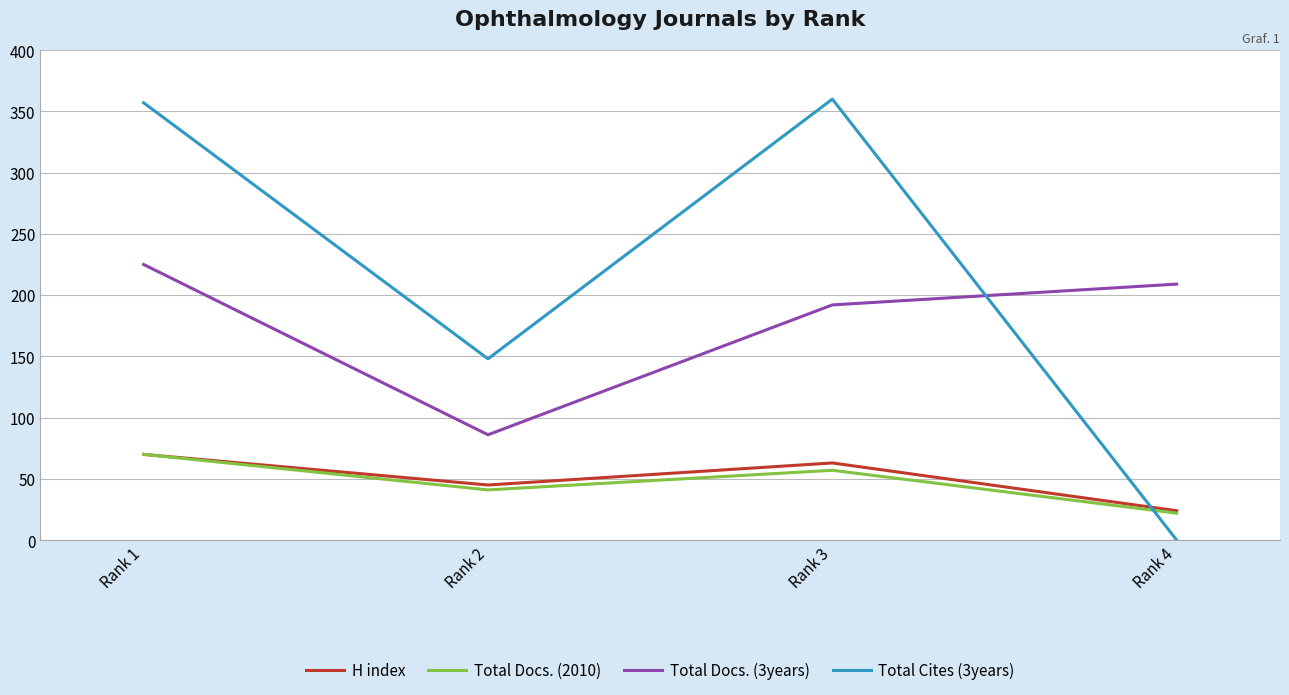

Reading left to right, list all the values displayed in this chart.

H index: 70	45	63	24
Total Docs. (2010): 70	41	57	22
Total Docs. (3years): 225	86	192	209
Total Cites (3years): 357	148	360	0